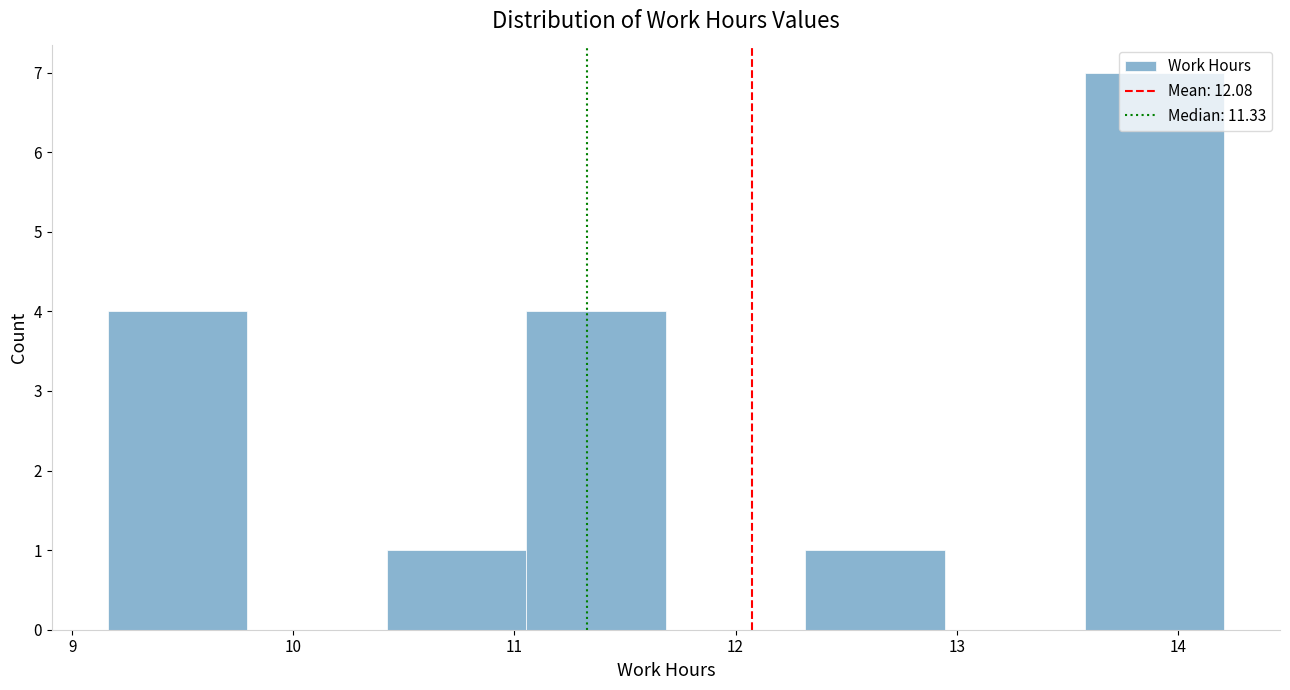

What is the height of the bar covering 10.4 to 11.1 on the x-axis? Neither the bar edges nor the heights are printed on the chart, so give them approximately, as read against the axes.

1